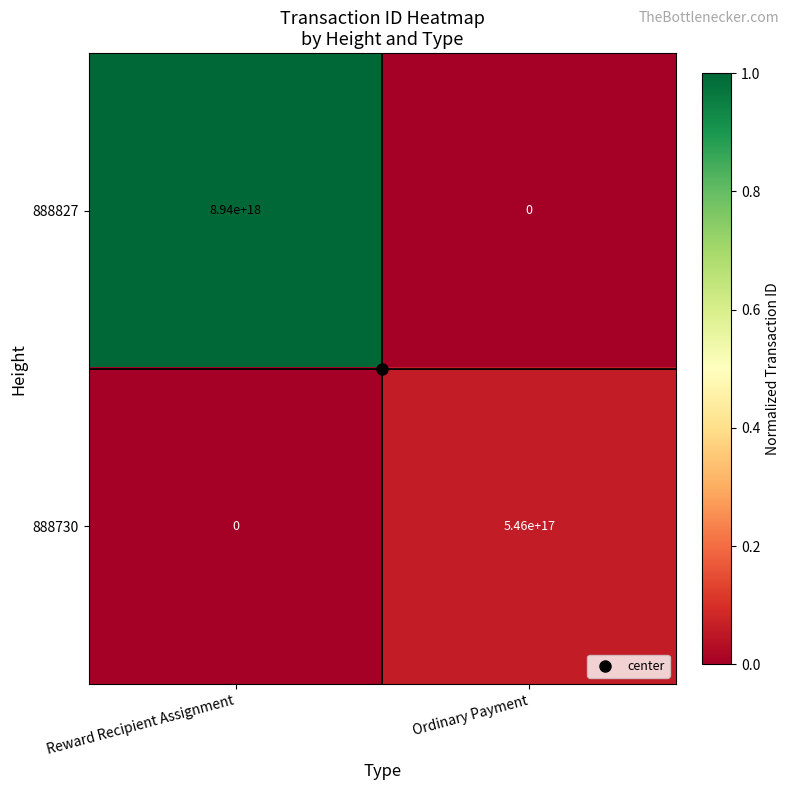

At how many categories does at least one series exceed 0?

2